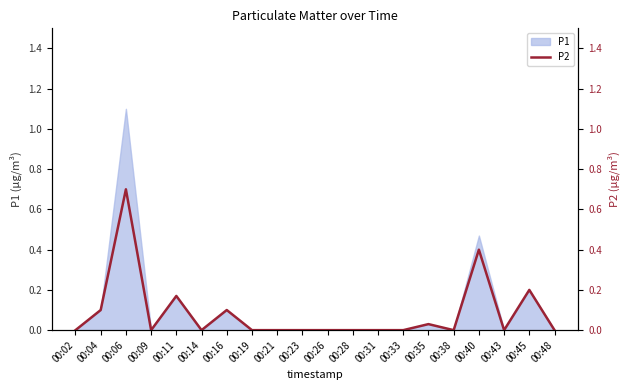

Where is the first local minimum?

00:09